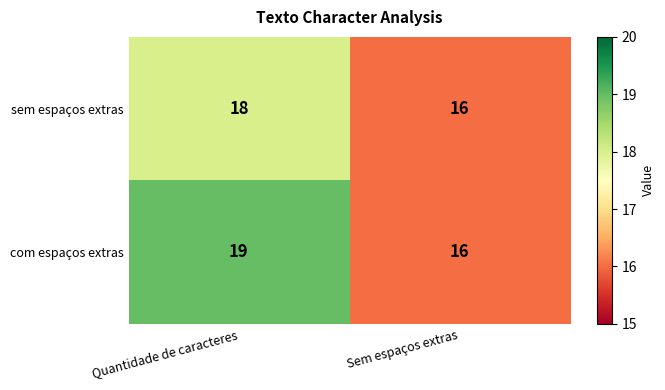

Rank the series by their average value, from highest to lowest.

com espaços extras, sem espaços extras